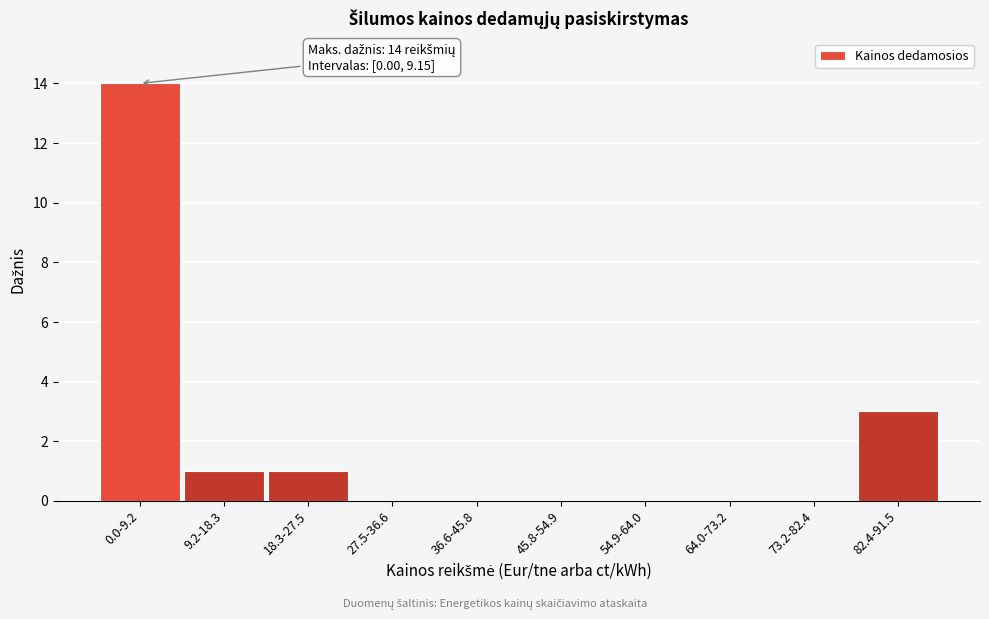

Reading left to right, list all the values displayed in this chart.

0.0-9.2=14	9.2-18.3=1	18.3-27.5=1	27.5-36.6=0	36.6-45.8=0	45.8-54.9=0	54.9-64.0=0	64.0-73.2=0	73.2-82.4=0	82.4-91.5=3